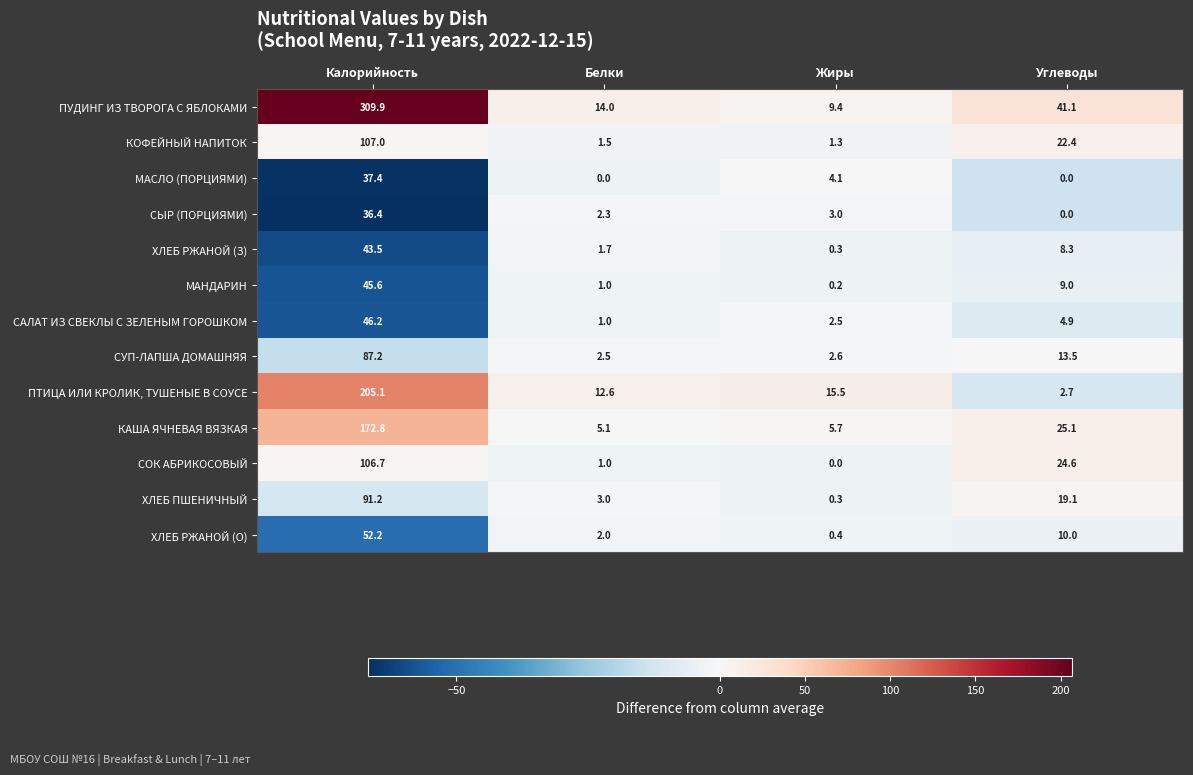

Is it true that ПУДИНГ ИЗ ТВОРОГА С ЯБЛОКАМИ equals 15.6 at Жиры?

False